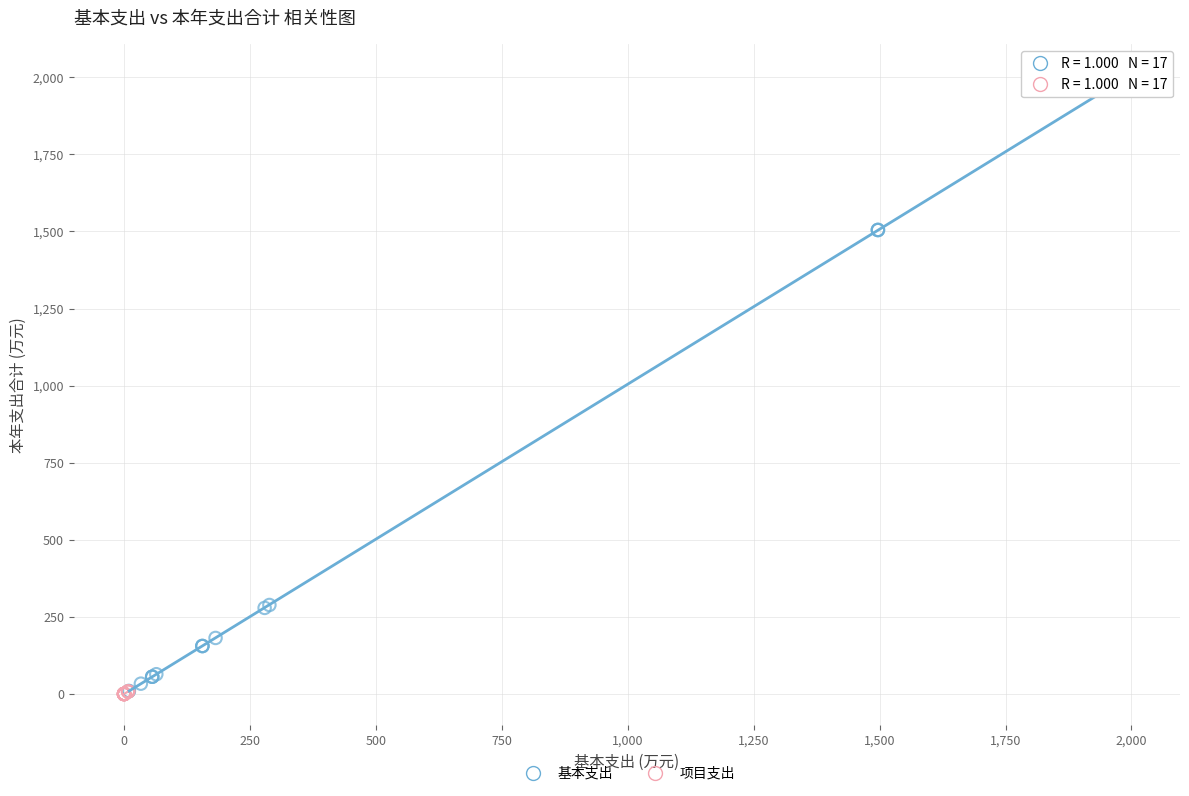

What are all the series names shown in the legend?

基本支出, 项目支出